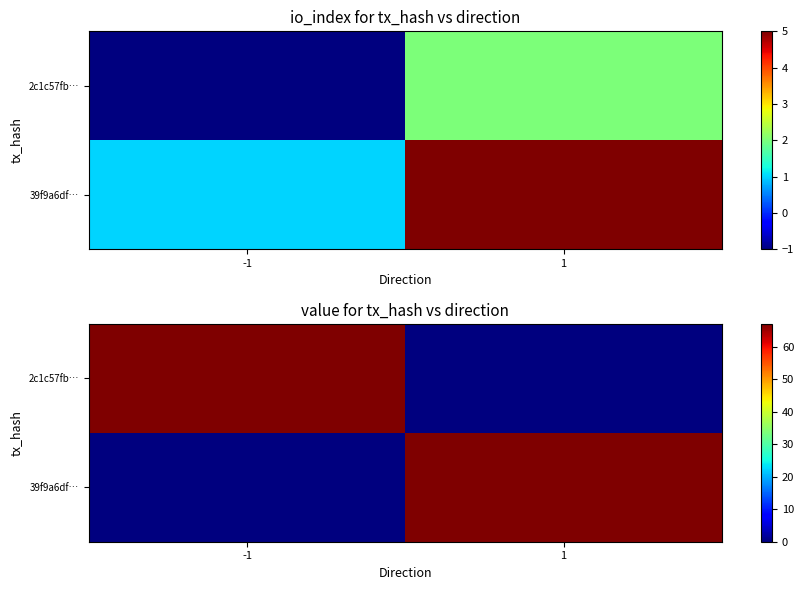

Which series has the largest range (max minus min)?

2c1c57fb…